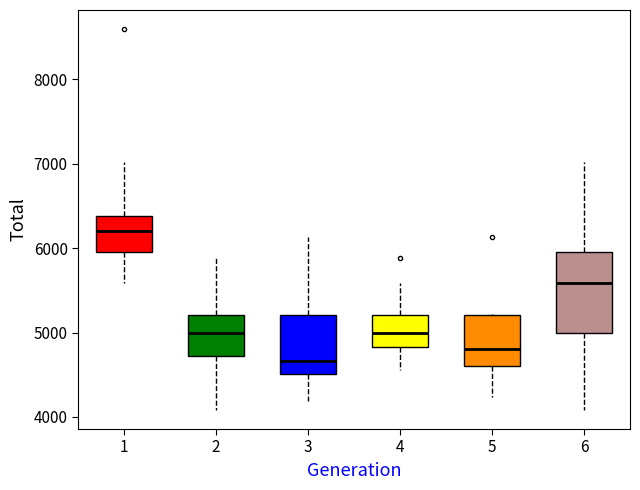

Where does the median line of the box at x = 2 sit on the y-axis? The values are not printed on the chart, so give them approximately, as read against the axis.

5000